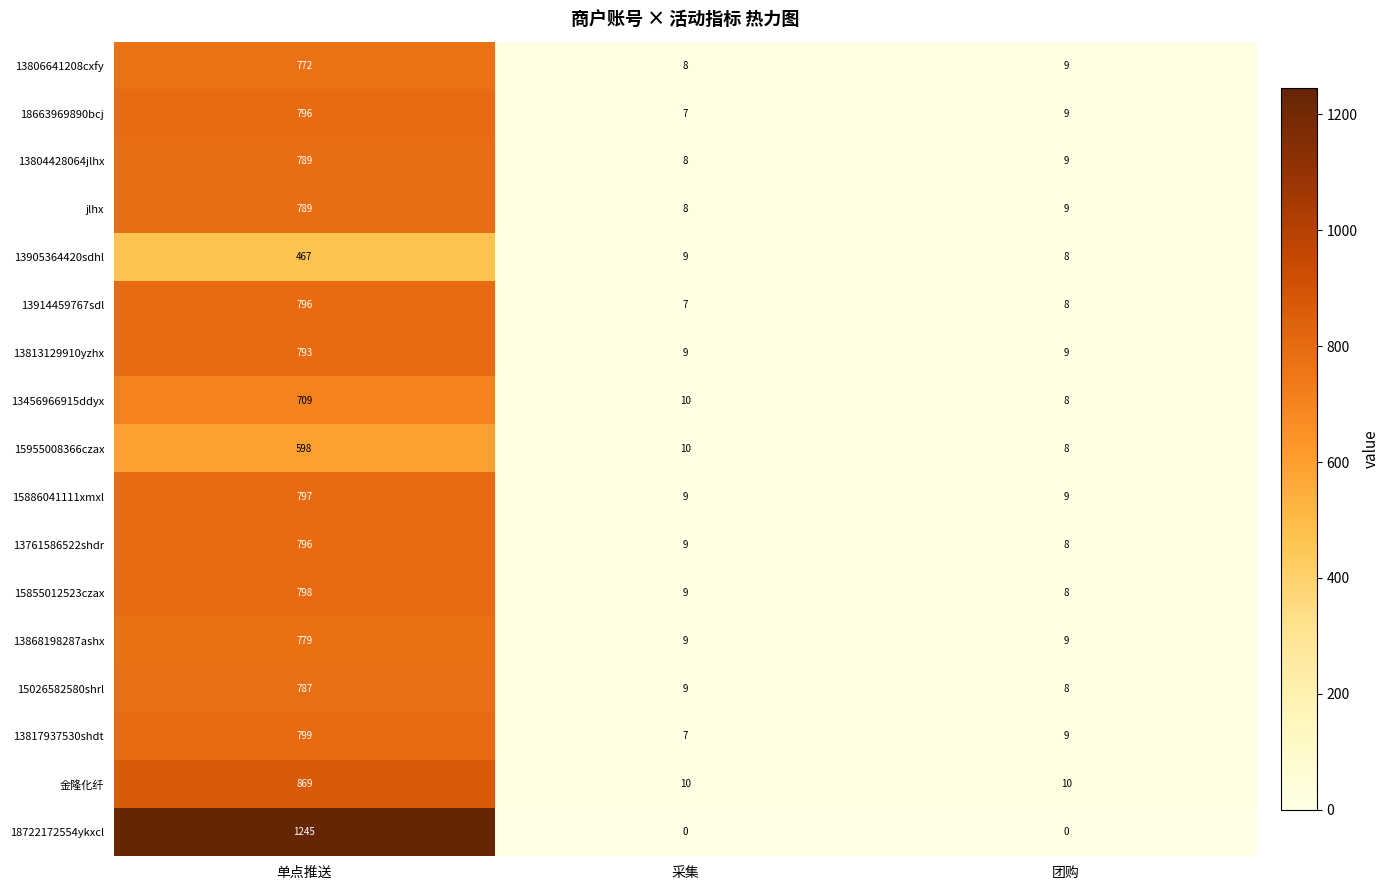

Which series has the widest spread of values?

18722172554ykxcl